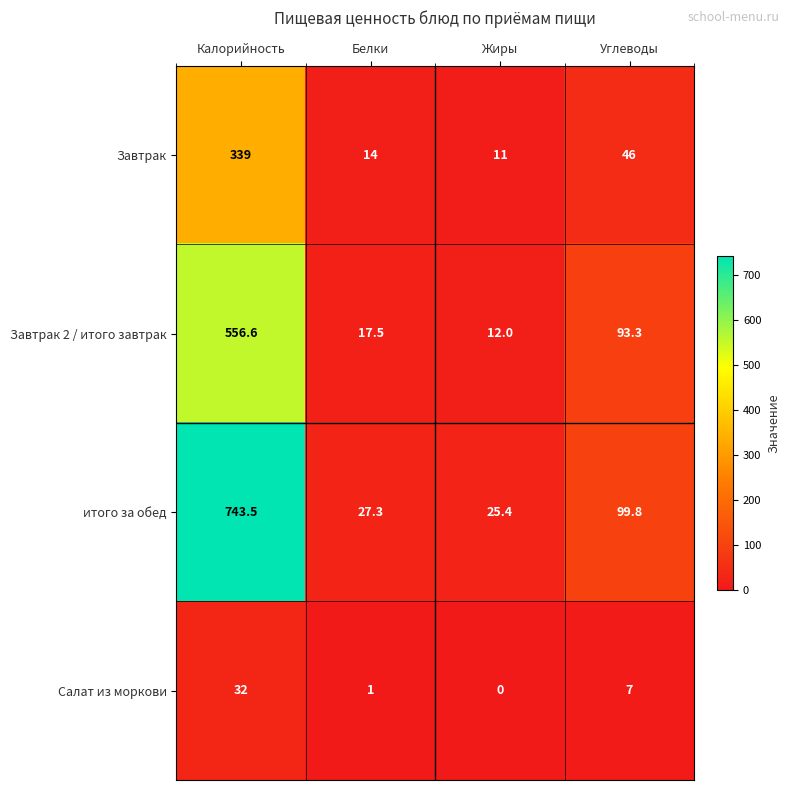

How many series are shown in this chart?

4